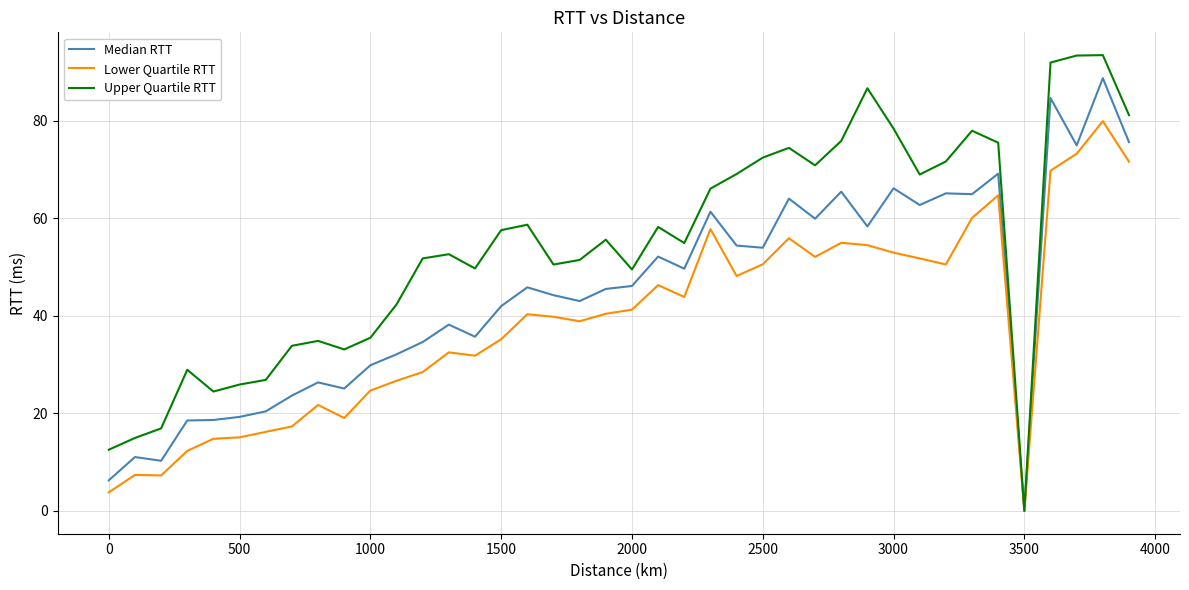

What is the sum of all Upper Quartile RTT values?

2169.7